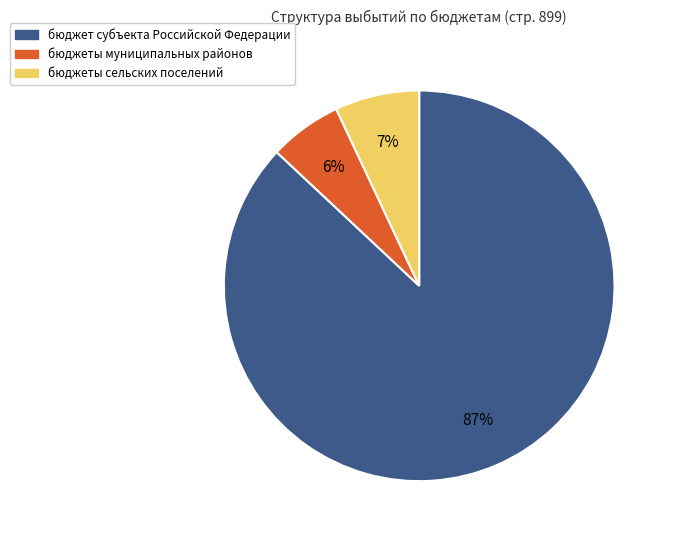

Which slice is the largest?

бюджет субъекта Российской Федерации